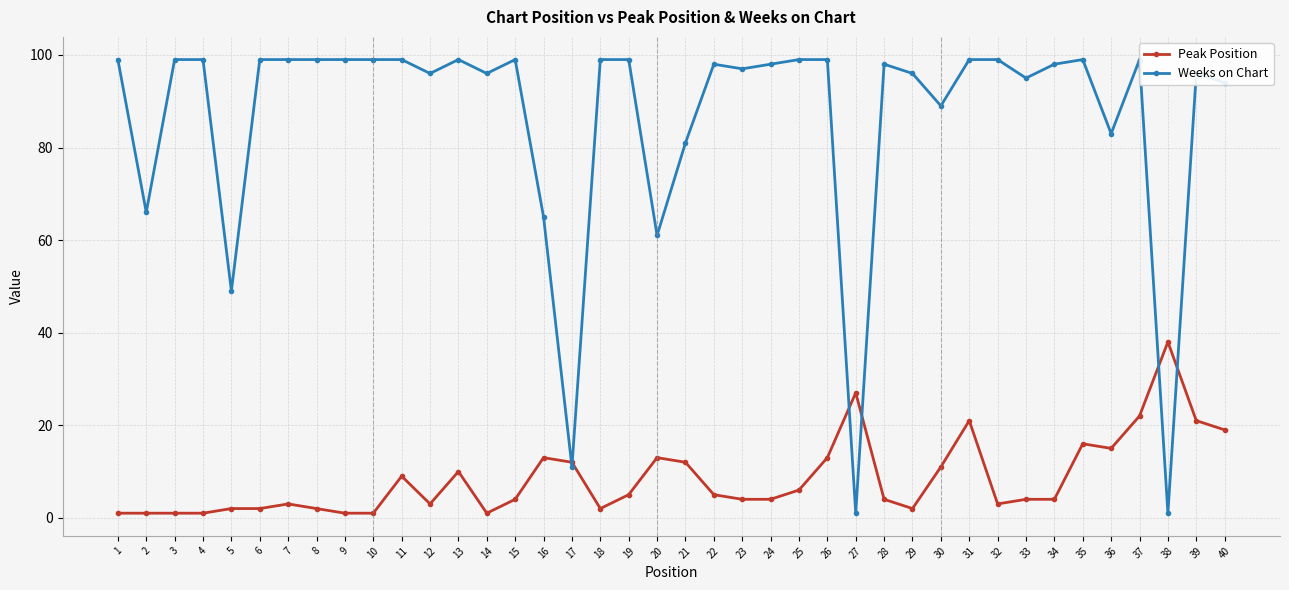

What is the value of the Peak Position point at the 11th from the left?

9